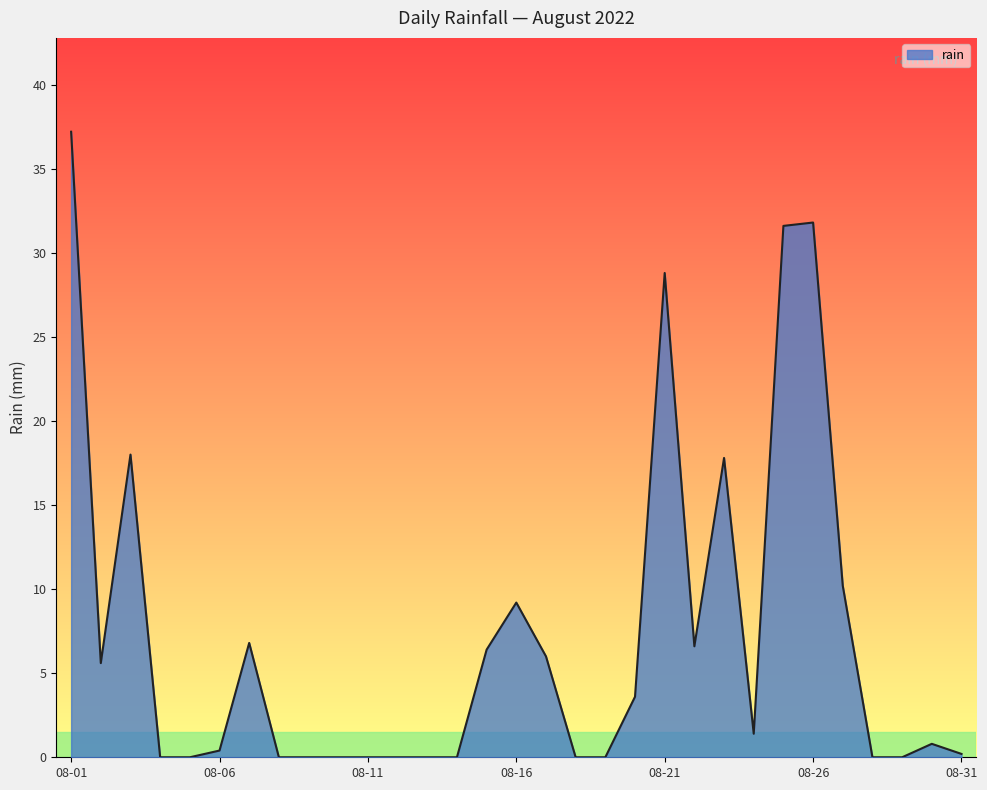

What is the greatest value displayed?

37.2